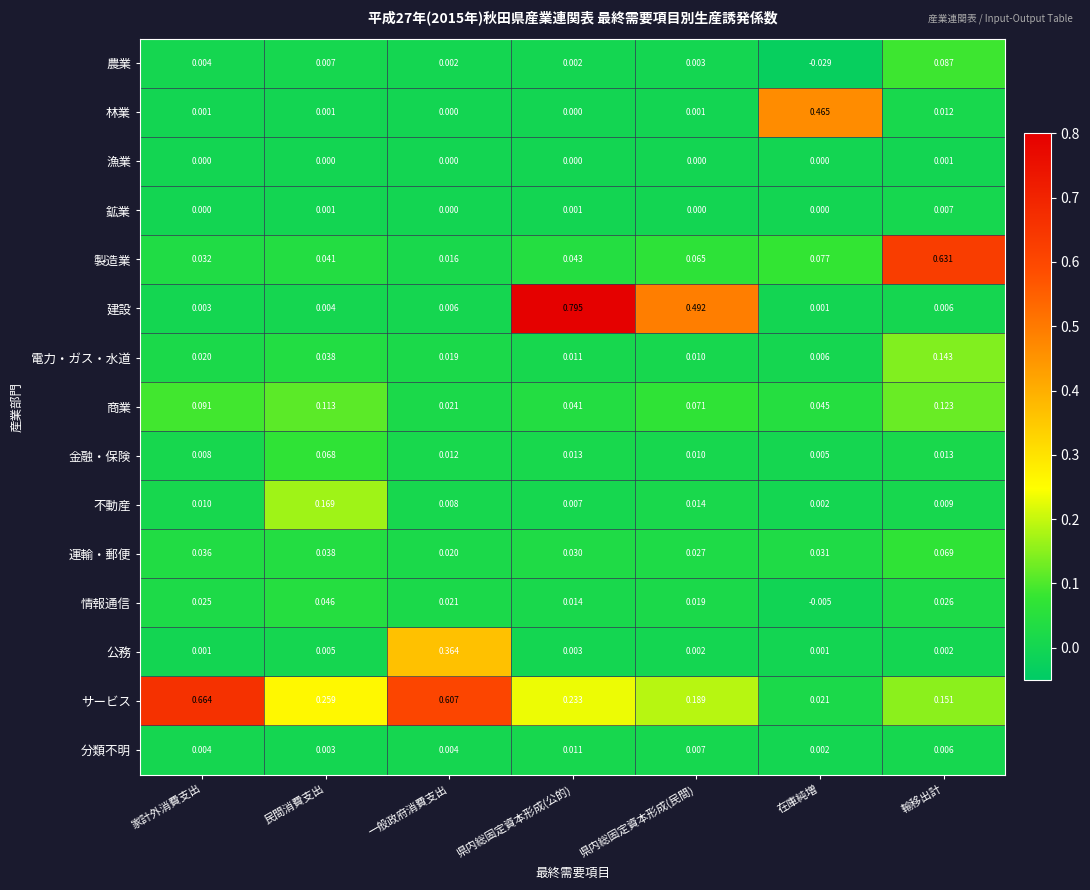

At how many categories does at least one series exceed 0?

7